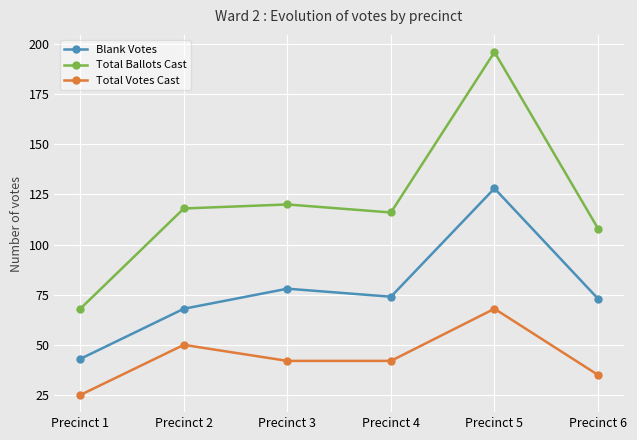

The Total Ballots Cast series shows 156 at Precinct 3. True or false?

False